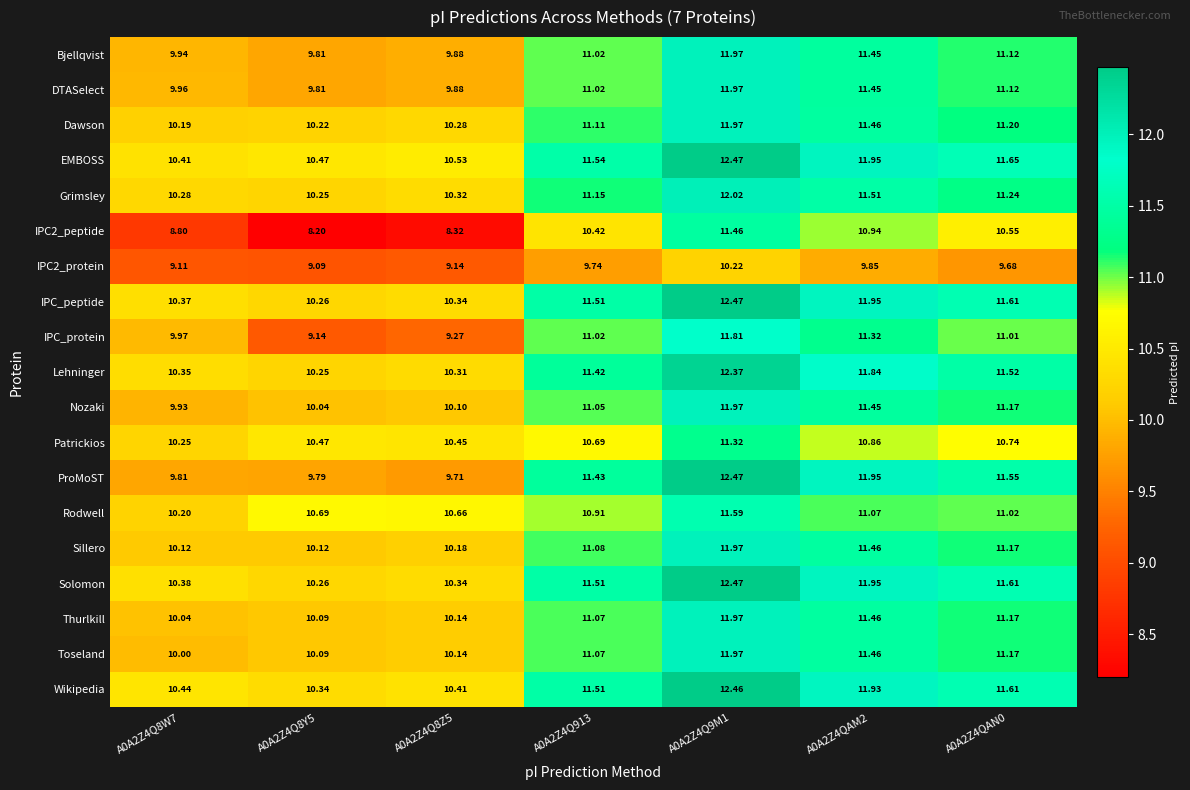

Which series changed the most between A0A2Z4Q9M1 and A0A2Z4QAN0?

ProMoST